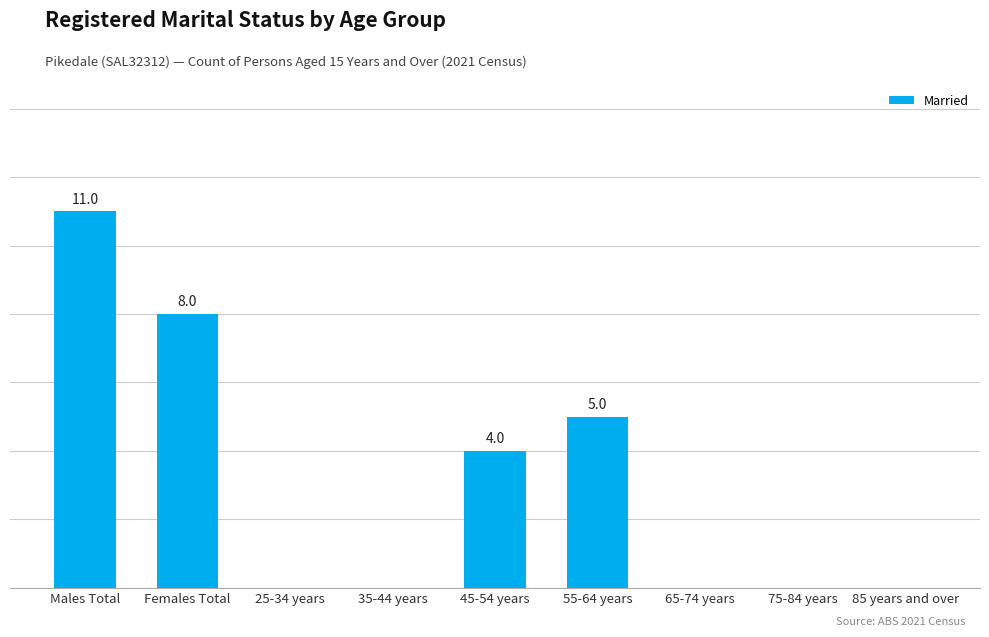

What is the change in value from Males Total to 45-54 years?

-7